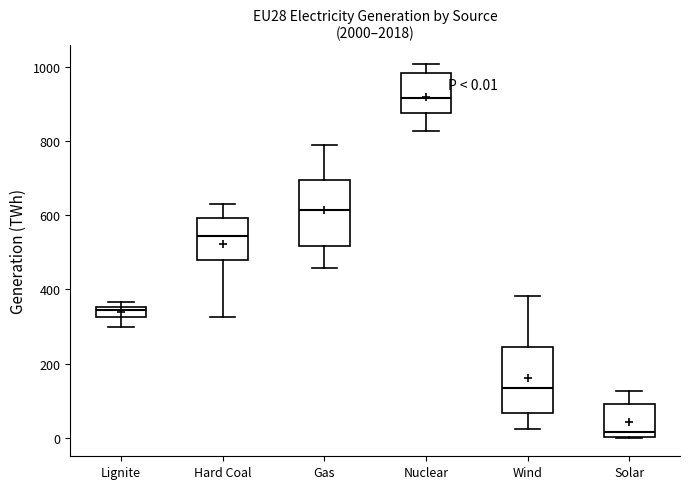

Which box's median line is the lowest?

Solar